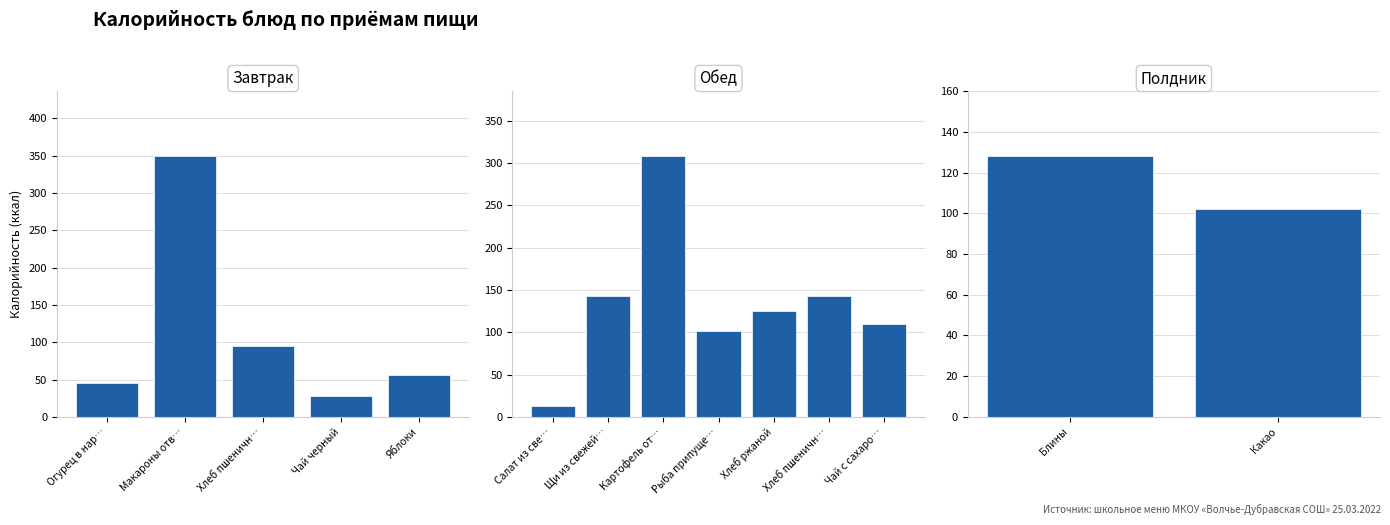

How many data points are less than 110?

7